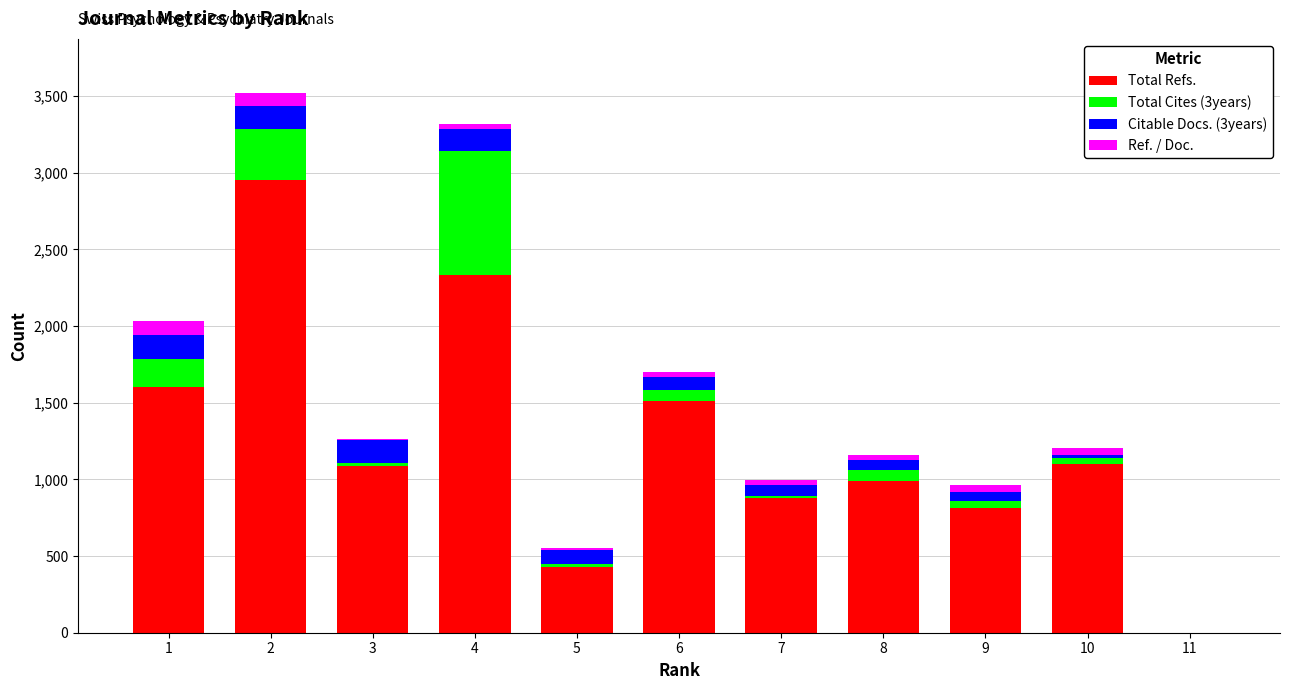

What is the sum of all Total Refs. values?

13706